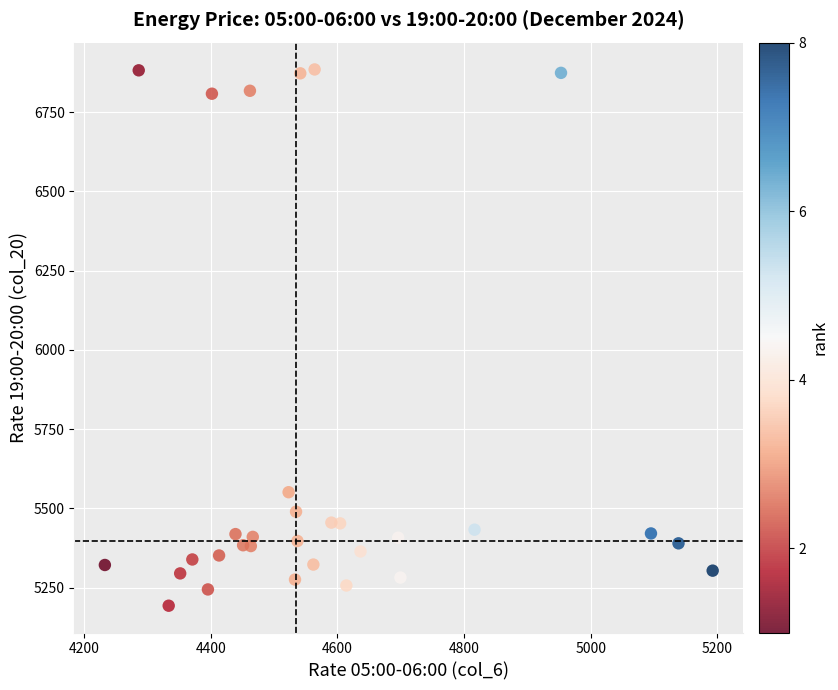

What Y value in the scatter plot is closest to 6038?

5550.9